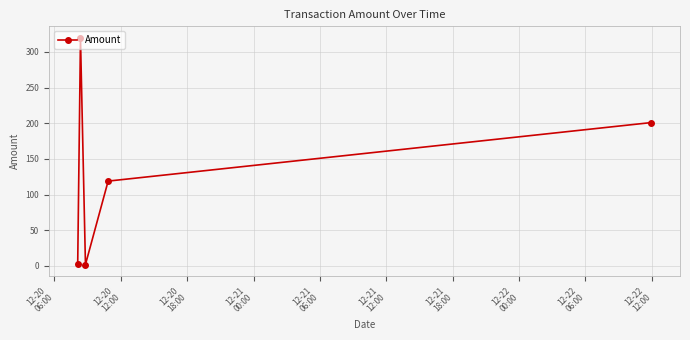

How many points are higher than both their immediate neighbors (excluding endpoints)?

1